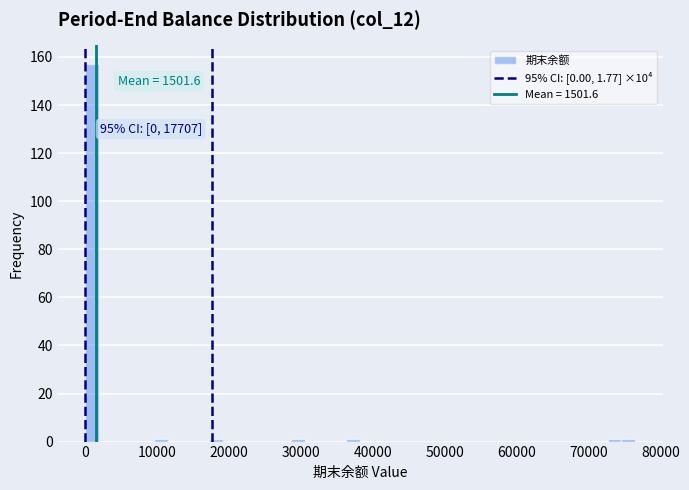

Around what value on the x-axis is the tallest bar? Give the approximate position of its centre, as read against the axis.

1000